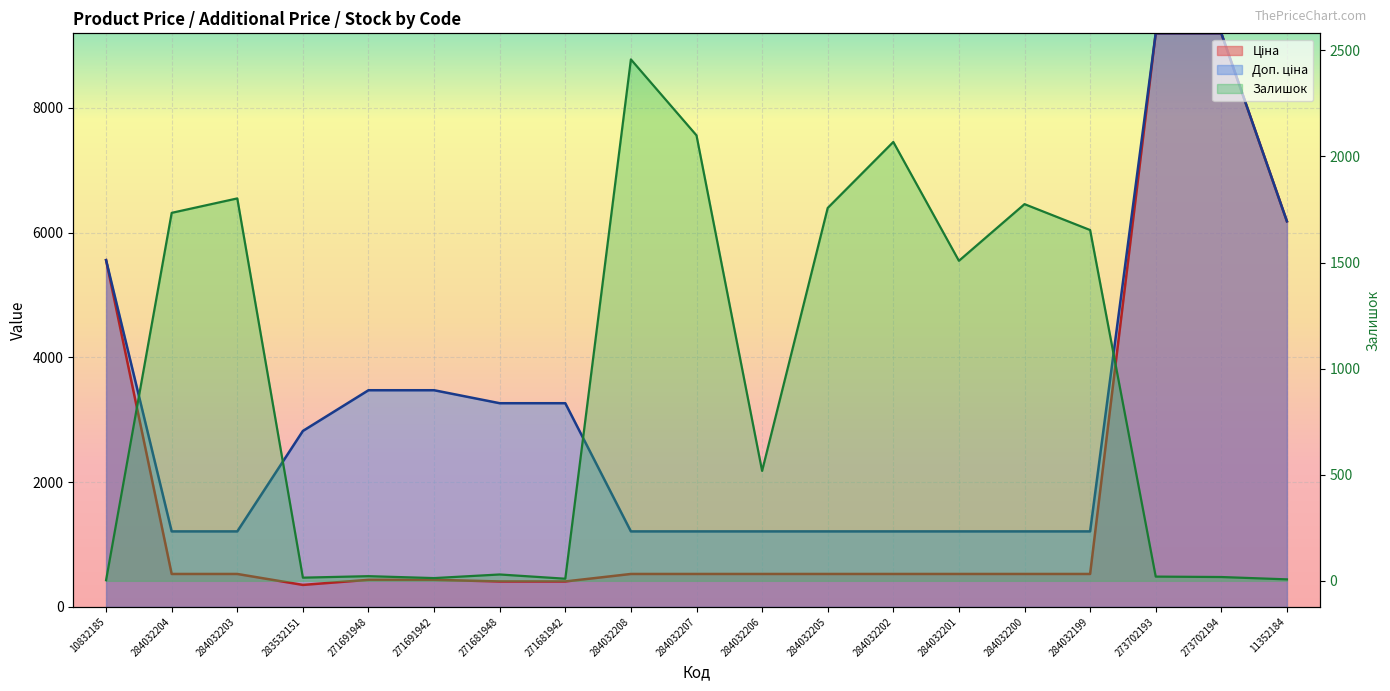

At which label does Залишок reach its peak?

284032208